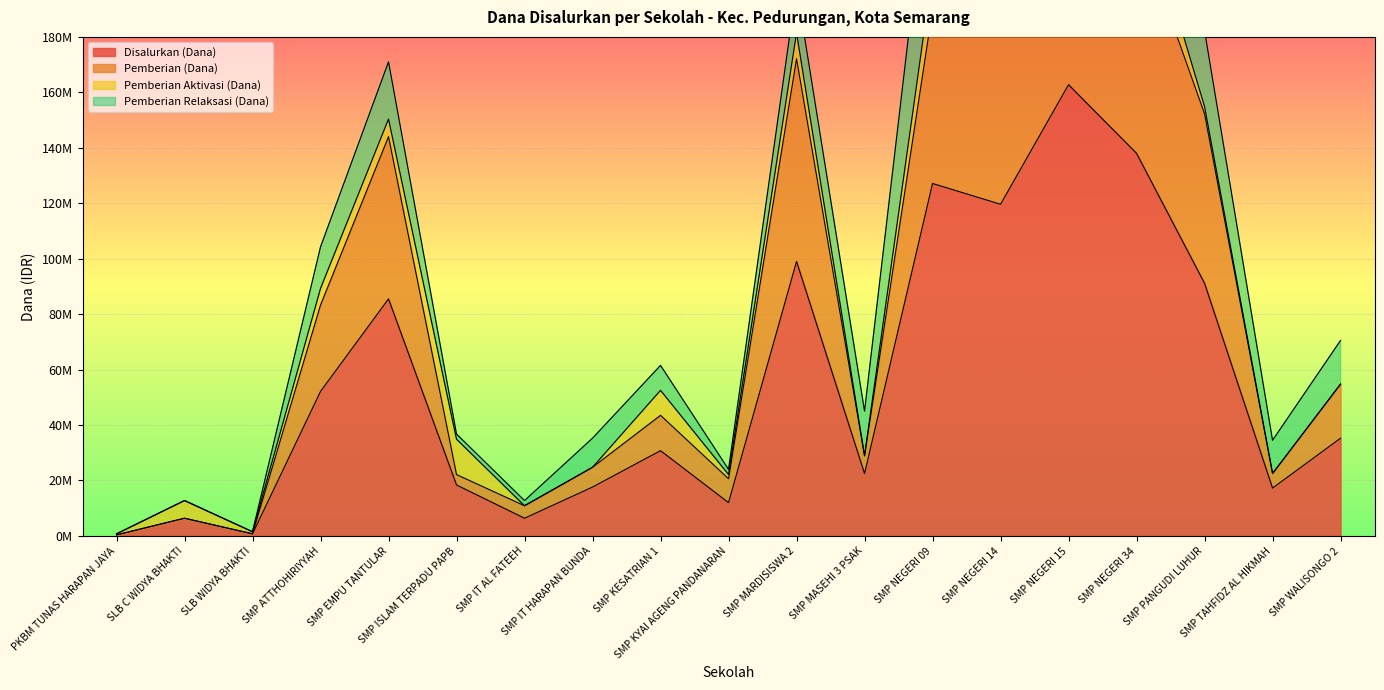

What is the difference between the maximum and minimum values in the Pemberian (Dana) series?

248625000